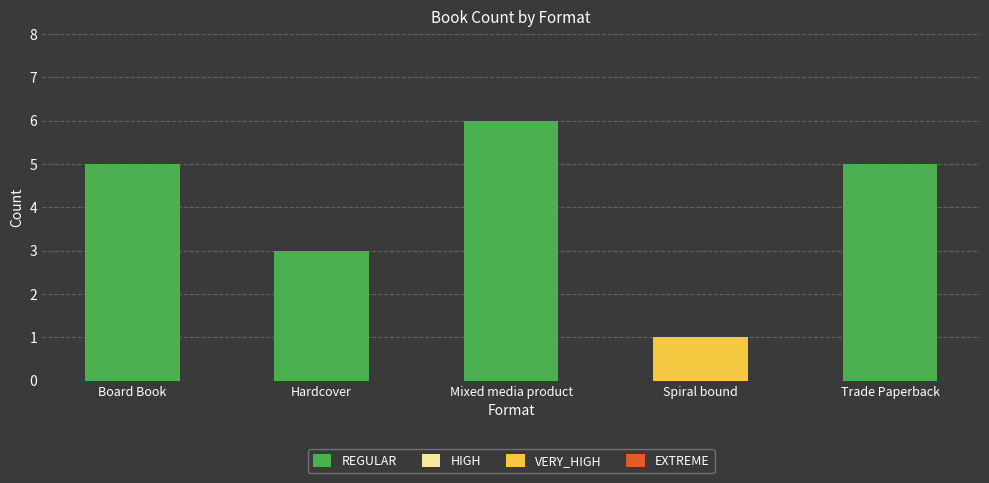

What is the ratio of the value at Board Book to the value at Trade Paperback?

1.0